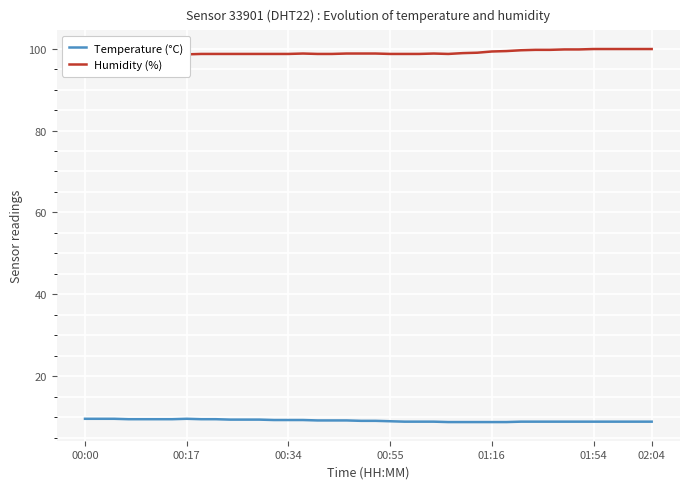

What is the difference between the maximum and minimum values in the Temperature (°C) series?

0.8